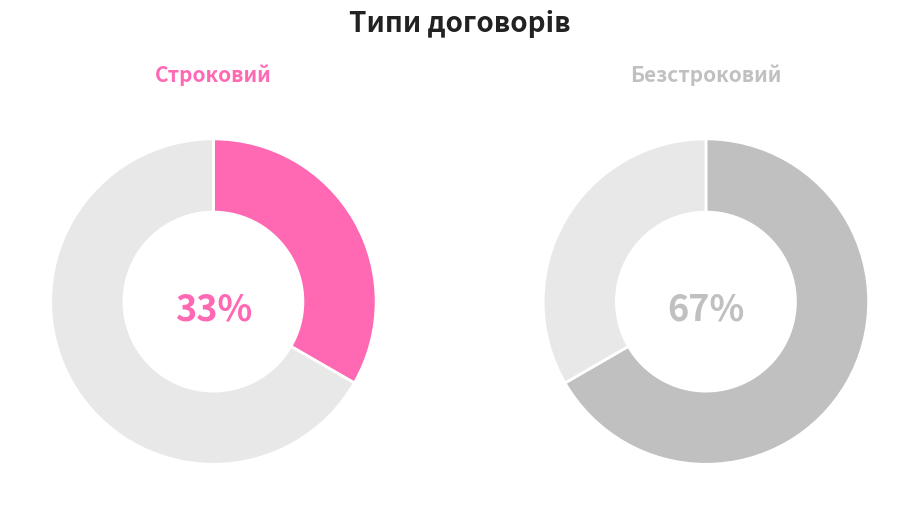

Which category accounts for the majority?

Безстроковий